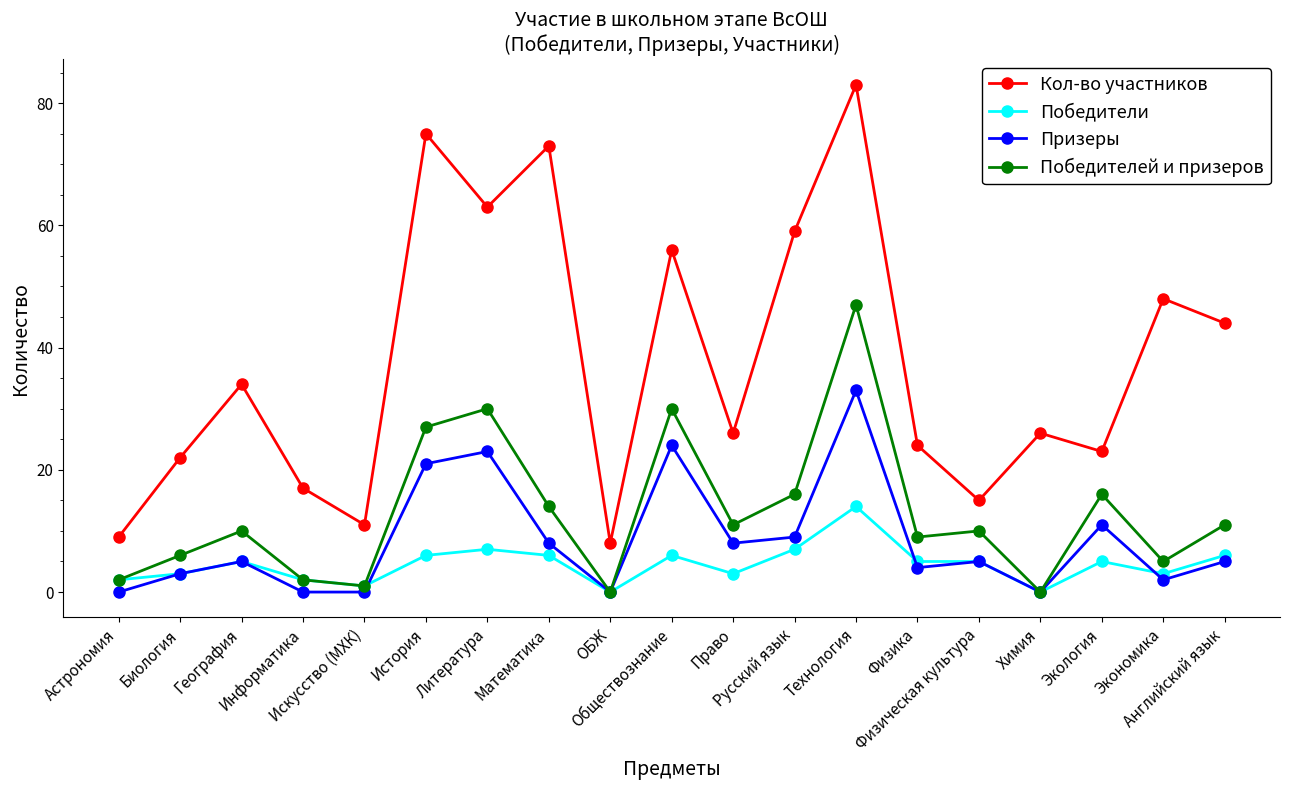

True or false: Кол-во участников and Победители cross at least once.

False